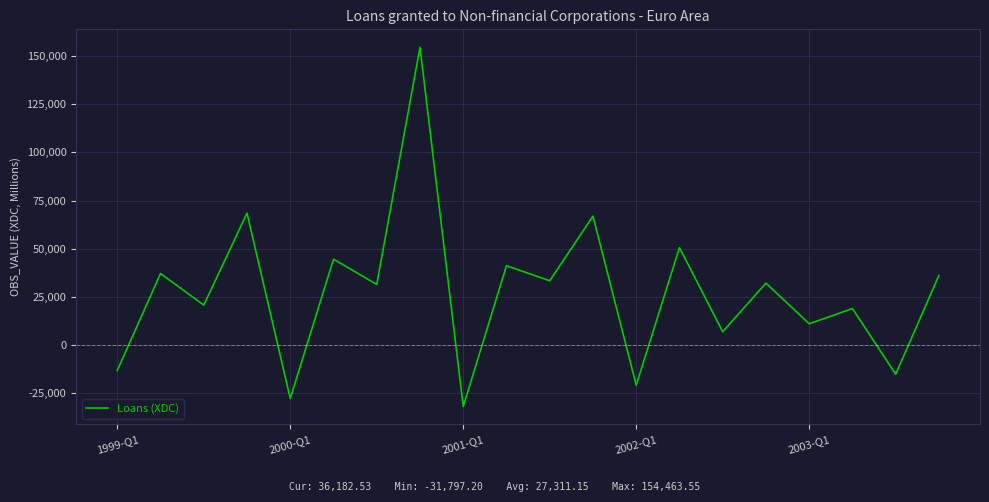

What is the minimum value shown in the chart?

-31797.2